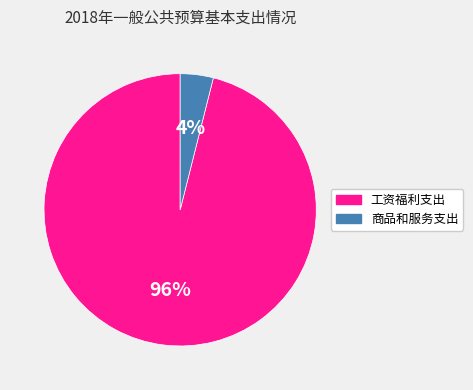

To the nearest percent, what is the difference between the largest and smallest slice percentages?

92%